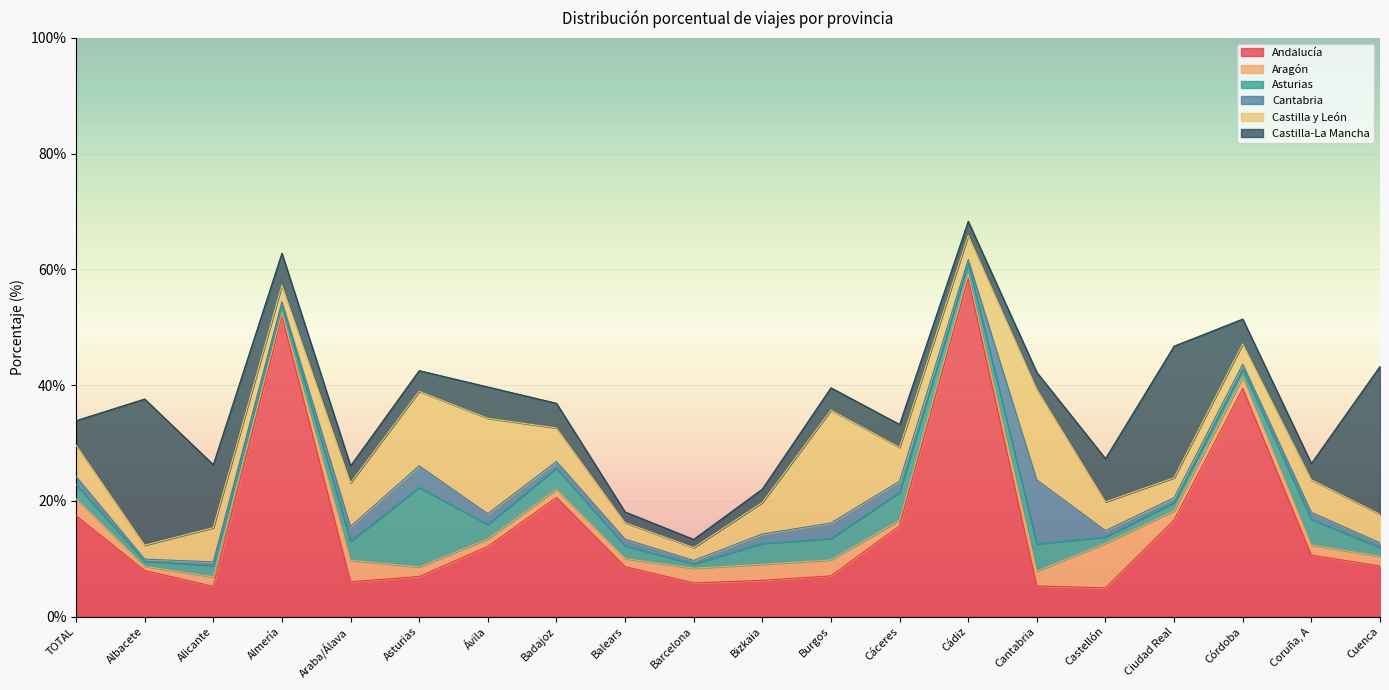

Rank the categories by Andalucía value from highest to lowest.

Cádiz, Almería, Córdoba, Badajoz, TOTAL, Ciudad Real, Cáceres, Ávila, Coruña, A, Cuenca, Balears, Albacete, Burgos, Asturias, Bizkaia, Araba/Álava, Barcelona, Cantabria, Alicante, Castellón